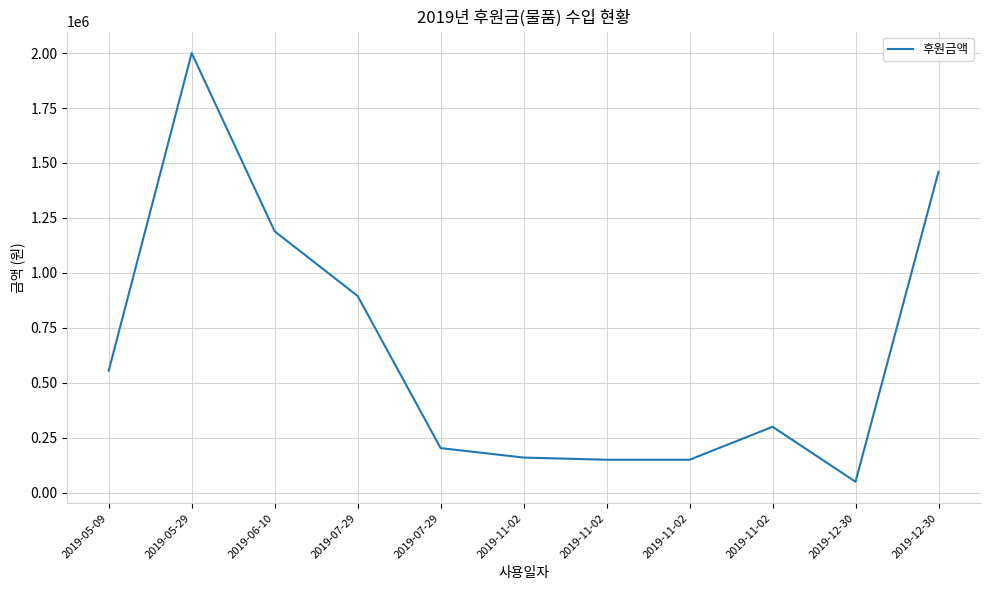

Is this an area chart (filled region under the line)?

No